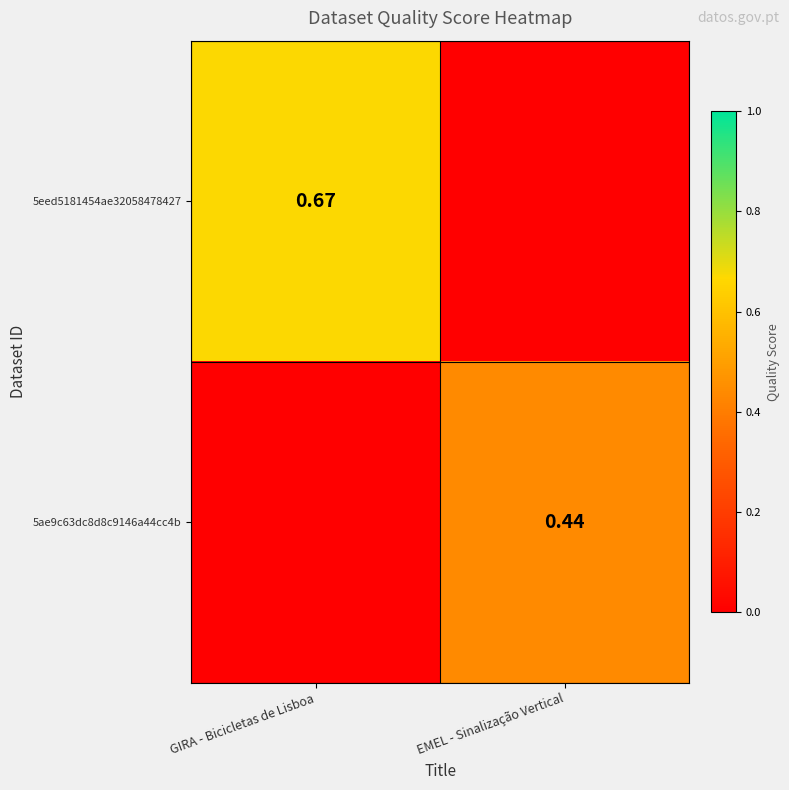

At which category is the sum across all series the highest?

GIRA - Bicicletas de Lisboa